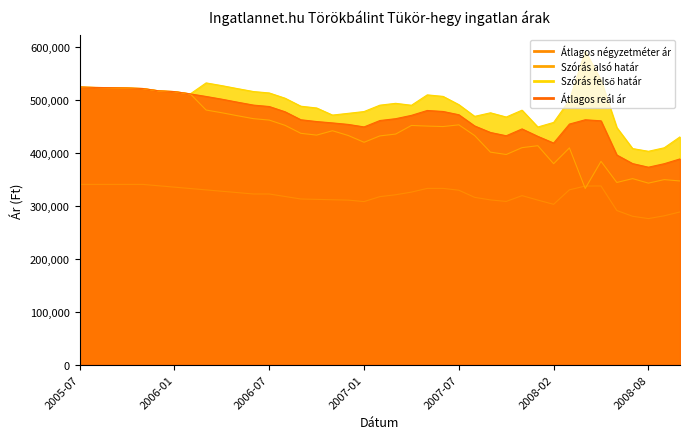

What are all the series names shown in the legend?

Átlagos négyzetméter ár, Szórás alsó határ, Szórás felső határ, Átlagos reál ár